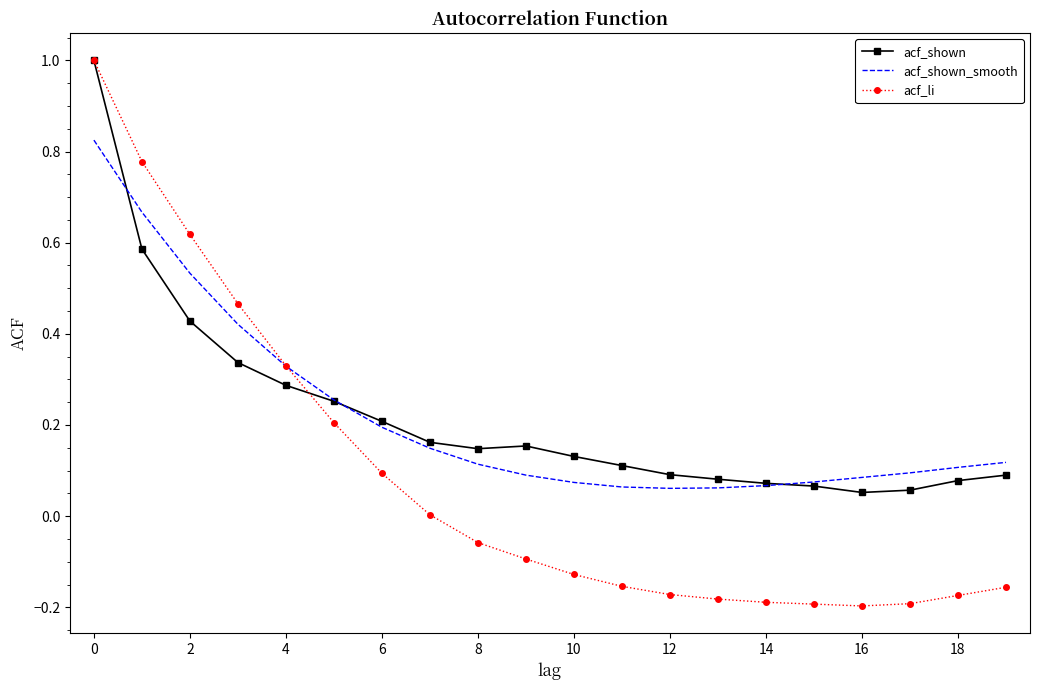

Which series has the widest spread of values?

acf_li